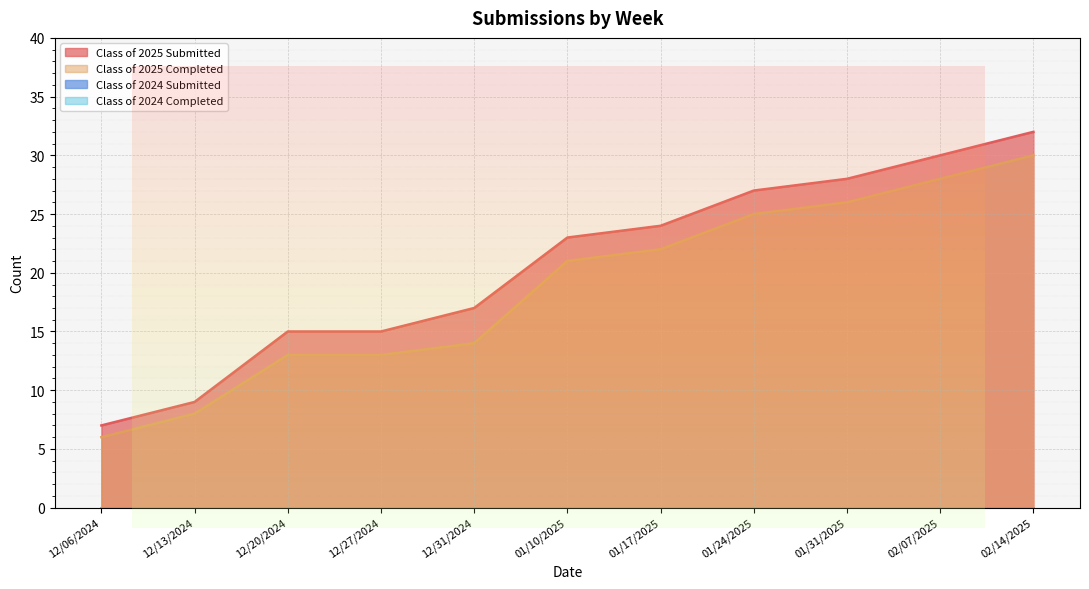

The Class of 2025 Submitted series shows 27 at 01/24/2025. True or false?

True